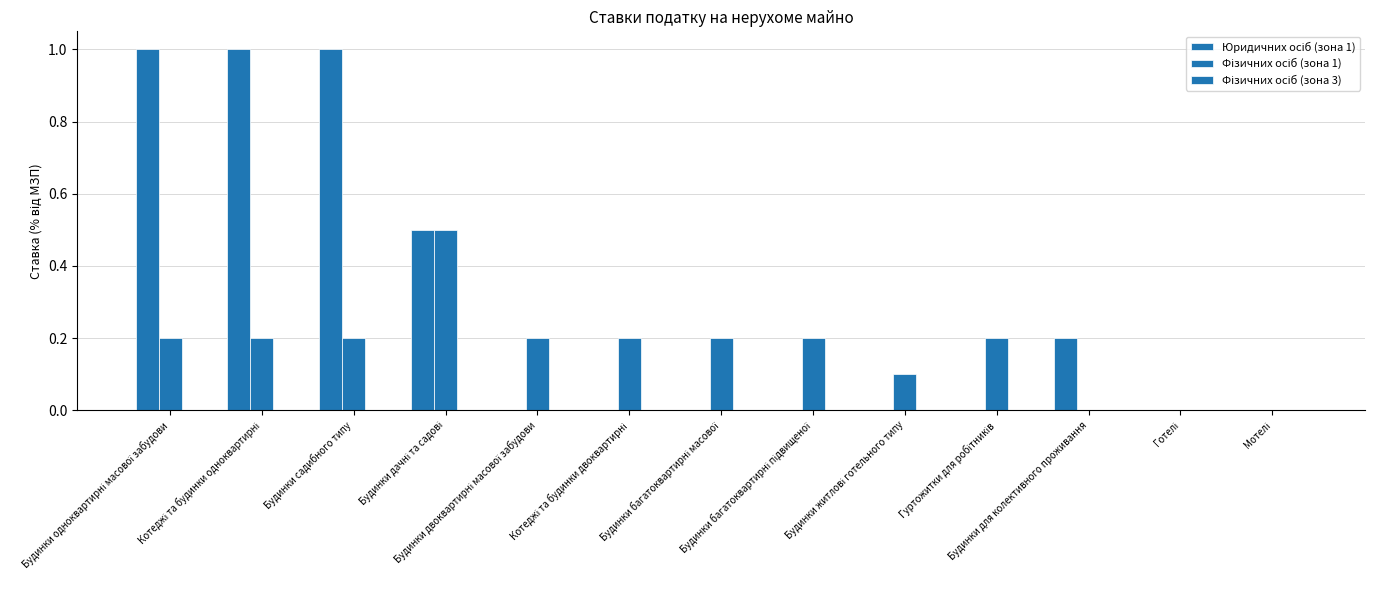

Are the bars horizontal?

No